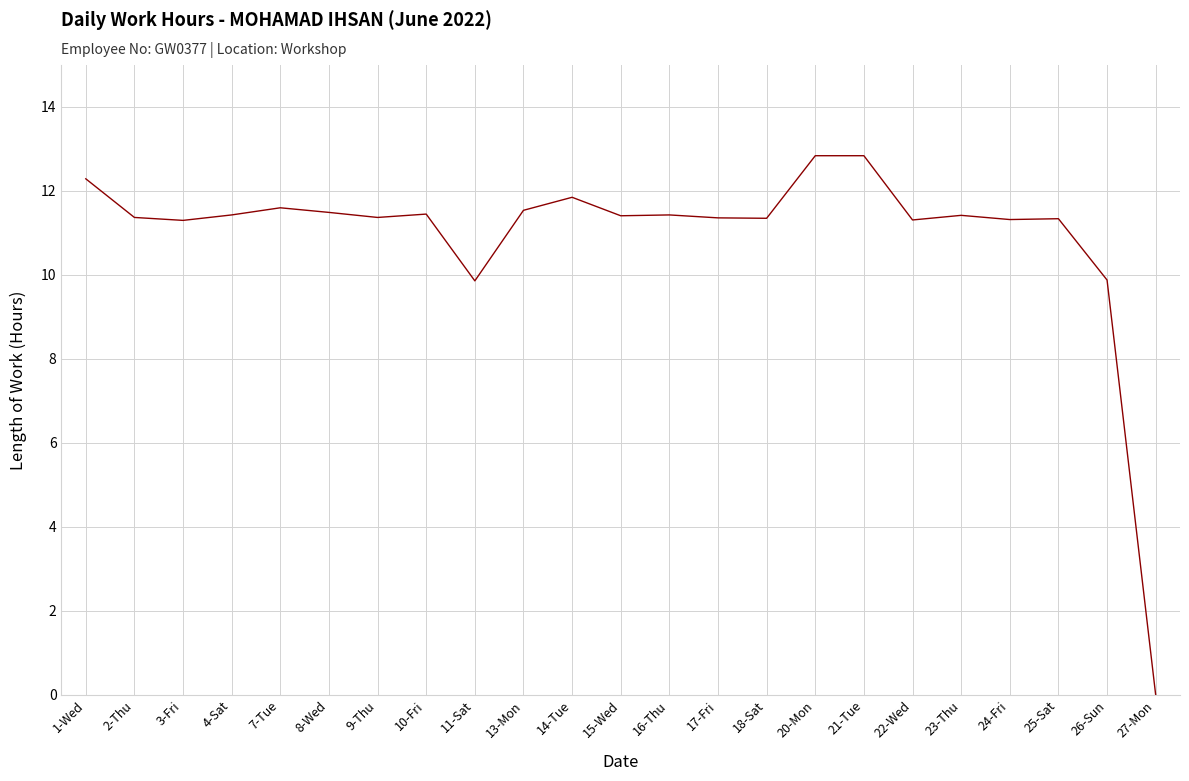

What is the change in value from 14-Tue to 20-Mon?

+1.0